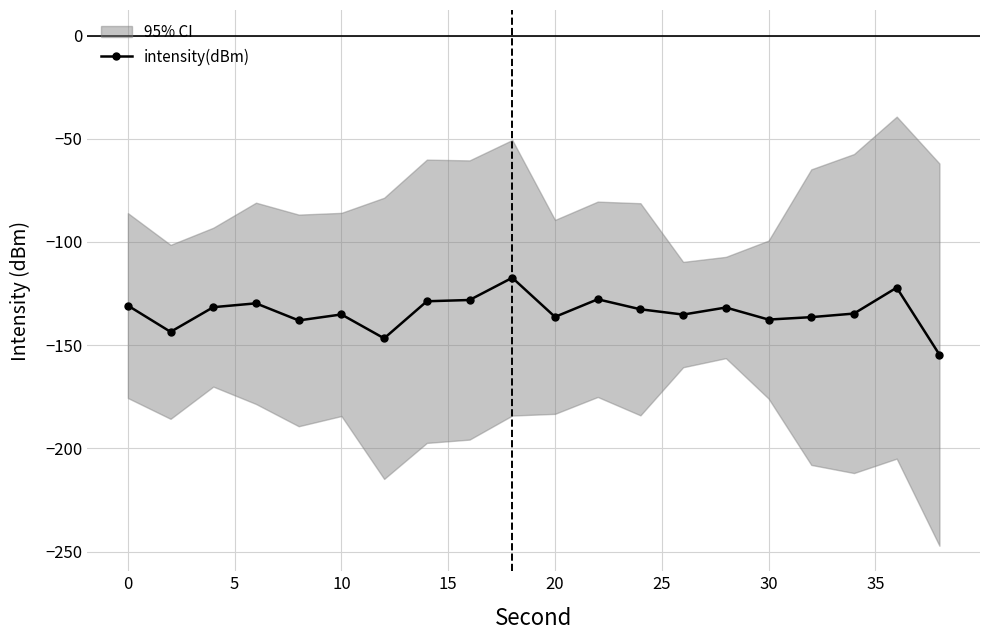

What is the average value?

-133.9